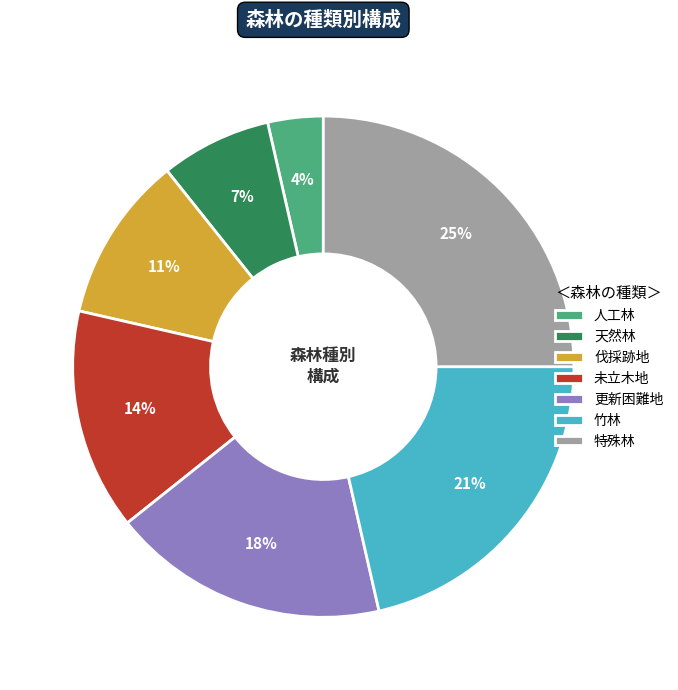

Is there a majority slice in this chart?

No